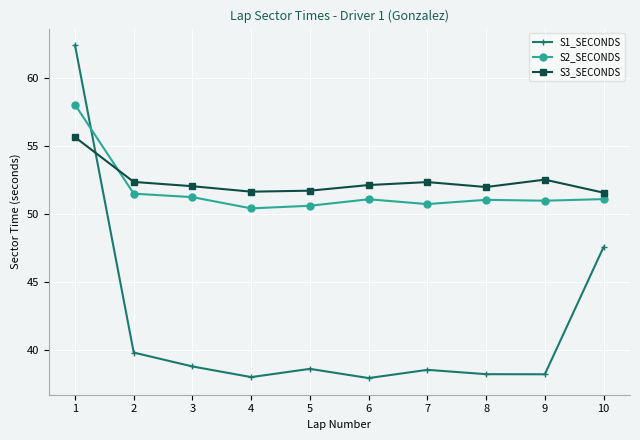

The S1_SECONDS series shows 23.5 at 6. True or false?

False